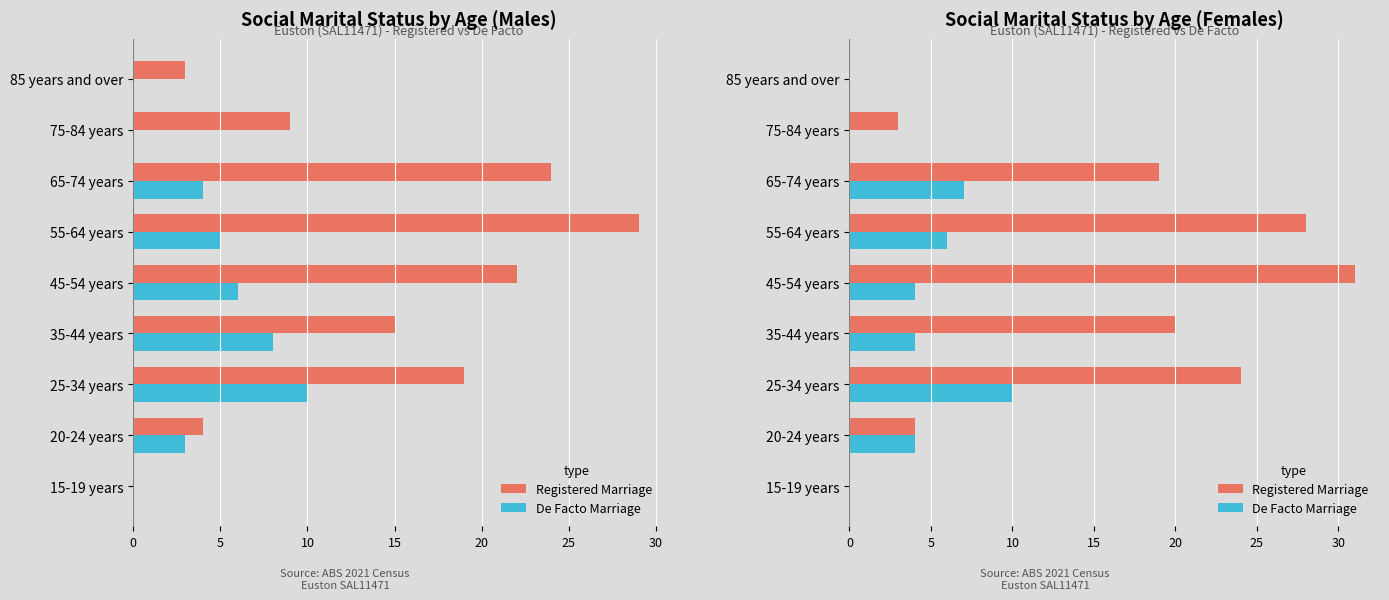

Between 55-64 years and 75-84 years, which is larger?

55-64 years